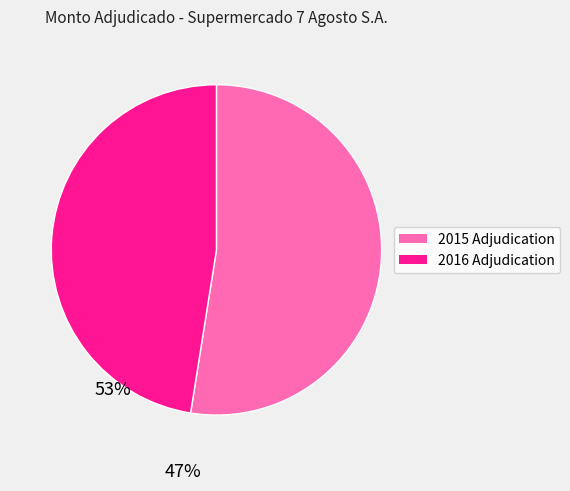

Which slice is the smallest?

2016 Adjudication